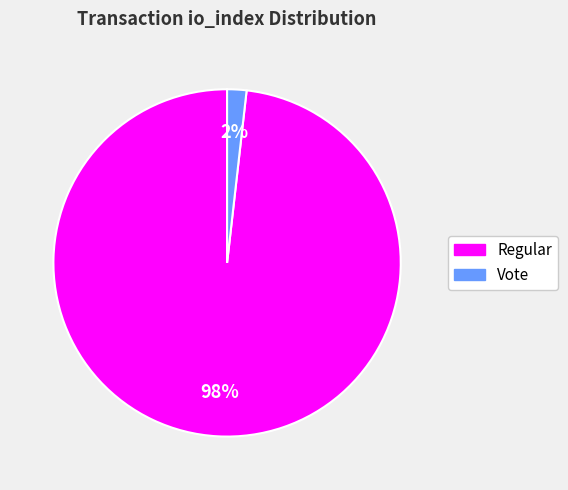

To the nearest percent, what is the average slice percentage?

50%